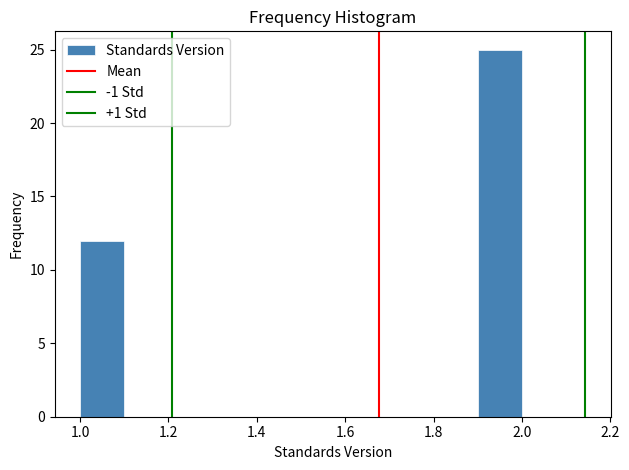

Reading left to right, list every bar in this chart as the range it spans on the x-axis followed by its height. The values are not printed on the chart, so give them approximately, as read against the axis.

1.0 to 1.1: 12
1.1 to 1.2: 0
1.2 to 1.3: 0
1.3 to 1.4: 0
1.4 to 1.5: 0
1.5 to 1.6: 0
1.6 to 1.7: 0
1.7 to 1.8: 0
1.8 to 1.9: 0
1.9 to 2.0: 25